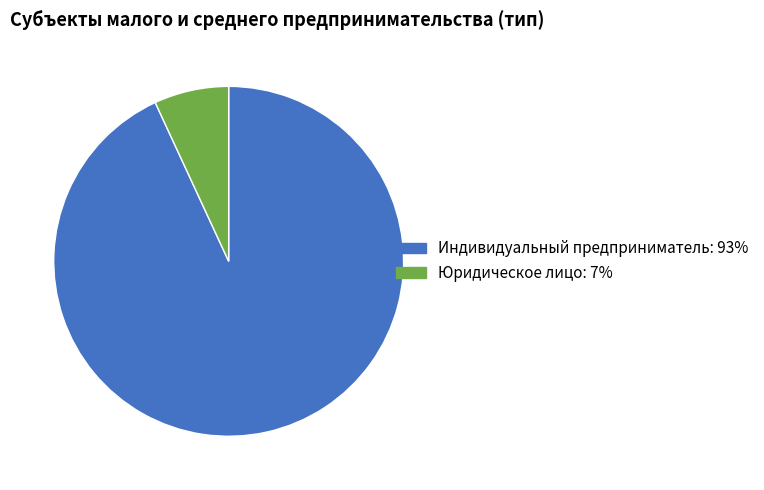

The Индивидуальный предприниматель slice represents 99% of the pie. True or false?

False